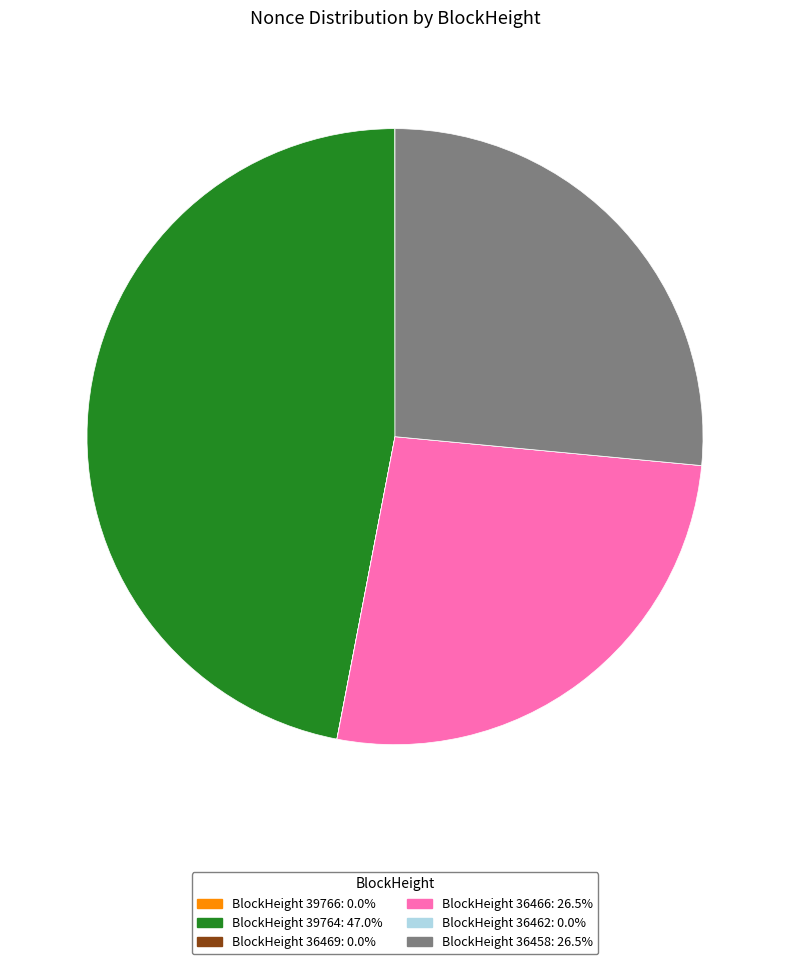

Is there a majority slice in this chart?

No